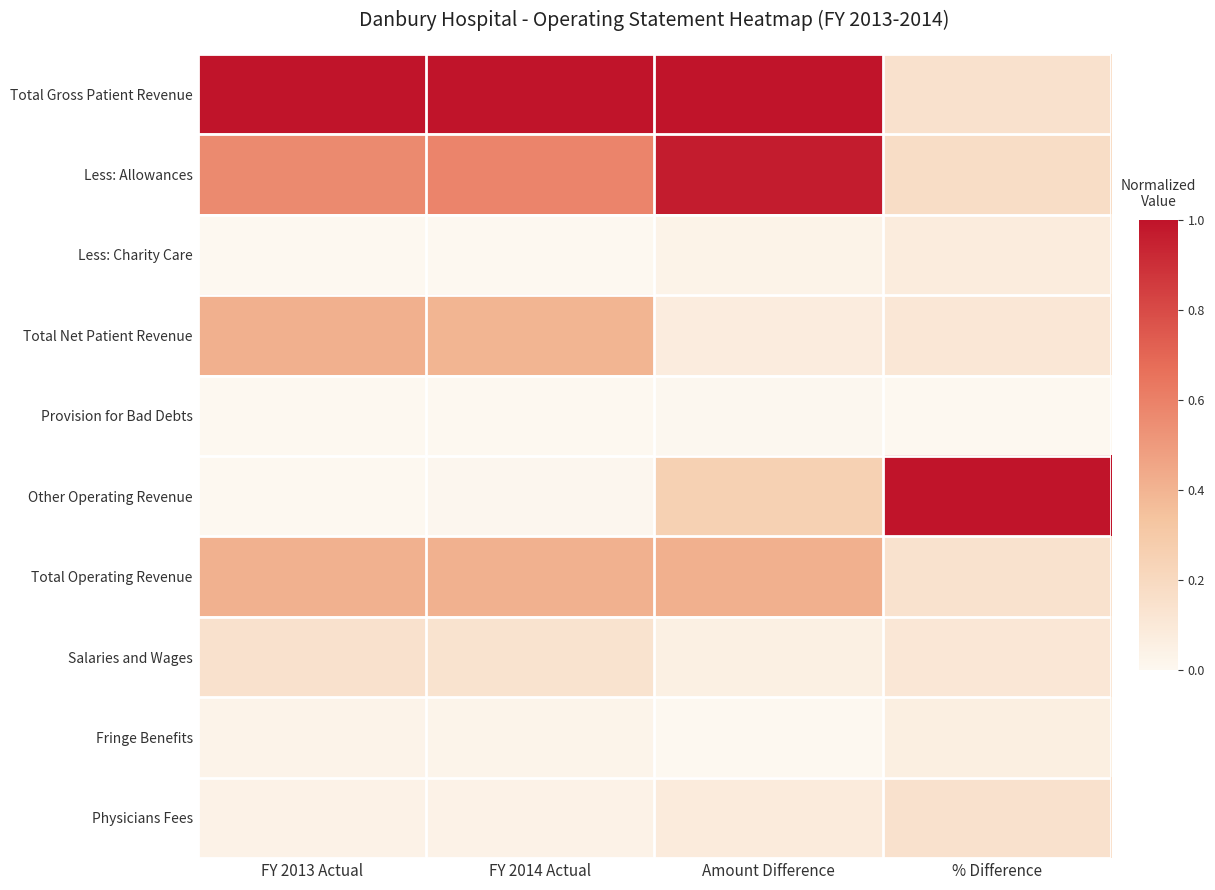

Which label corresponds to the smallest value in the chart?

FY 2013 Actual